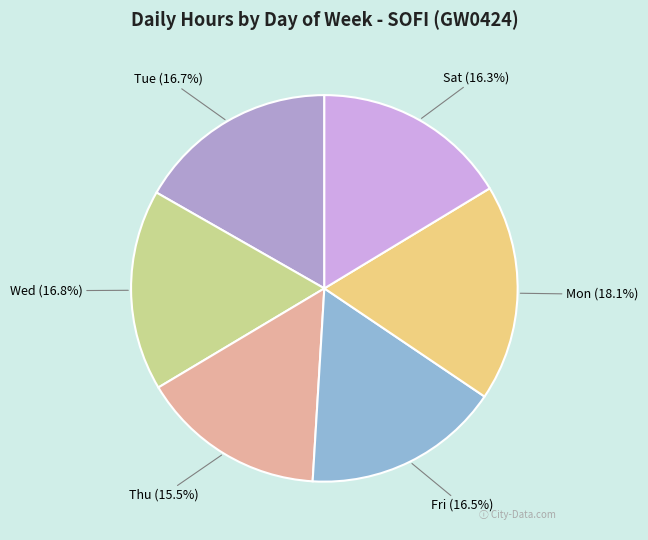

Is there any slice that represents more than half of the pie?

No